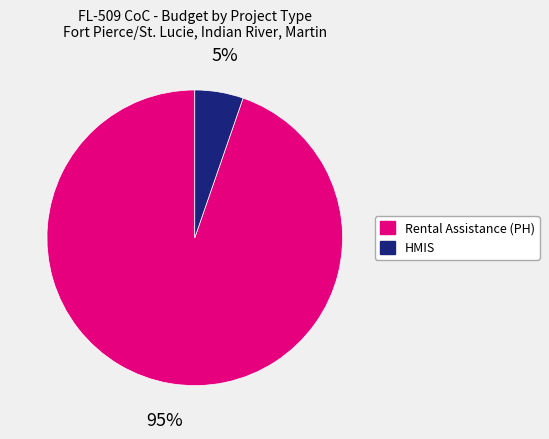

Is there a majority slice in this chart?

Yes